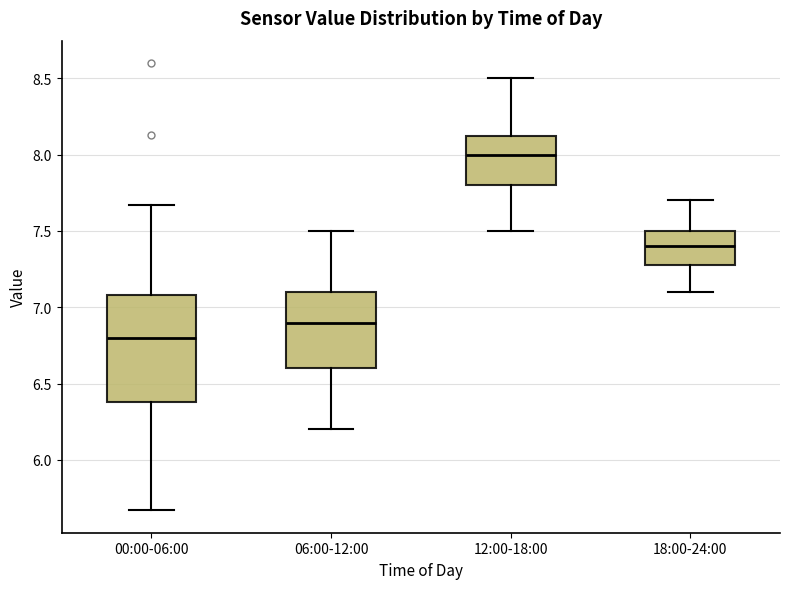

Reading left to right, read every box against the y-axis: the position of its median line, the range the box covers, and the ends of its whiskers. The values are not printed on the chart, so give them approximately, as read against the axis.

00:00-06:00: median 6.80, box 6.40 to 7.10, whiskers 5.65 to 7.65
06:00-12:00: median 6.90, box 6.60 to 7.10, whiskers 6.20 to 7.50
12:00-18:00: median 8.00, box 7.80 to 8.15, whiskers 7.50 to 8.50
18:00-24:00: median 7.40, box 7.30 to 7.50, whiskers 7.10 to 7.70